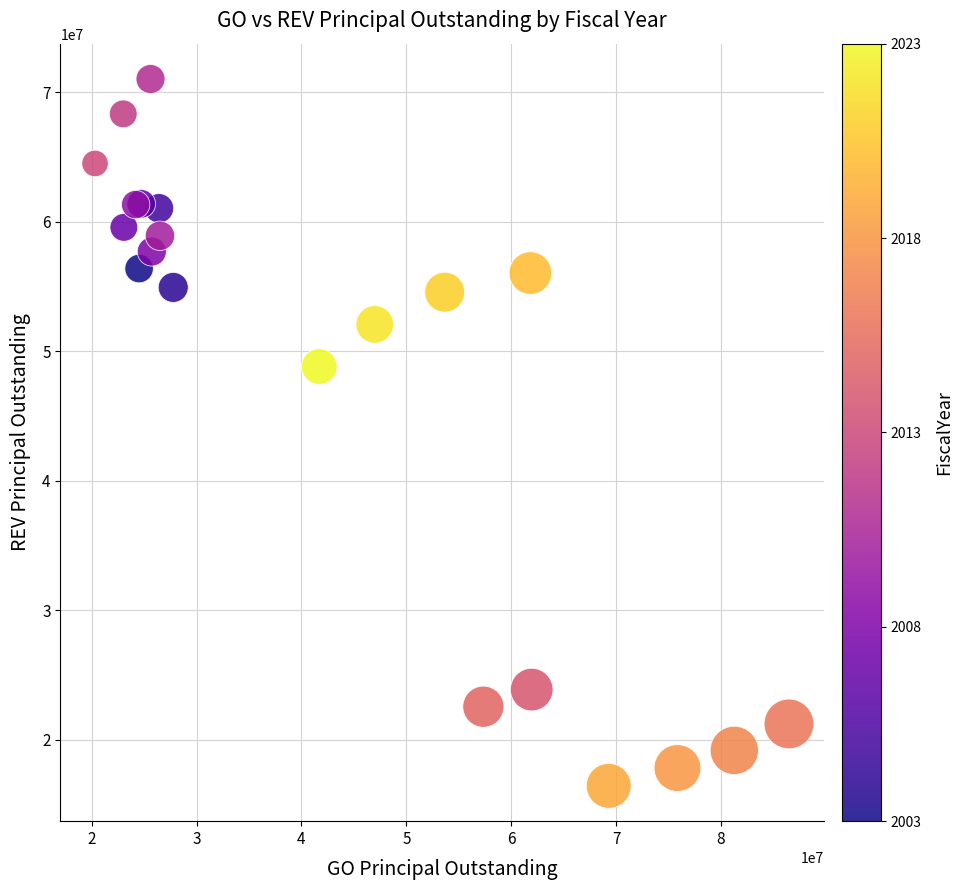

What Y value in the scatter plot is closest to 43720000?

48805000